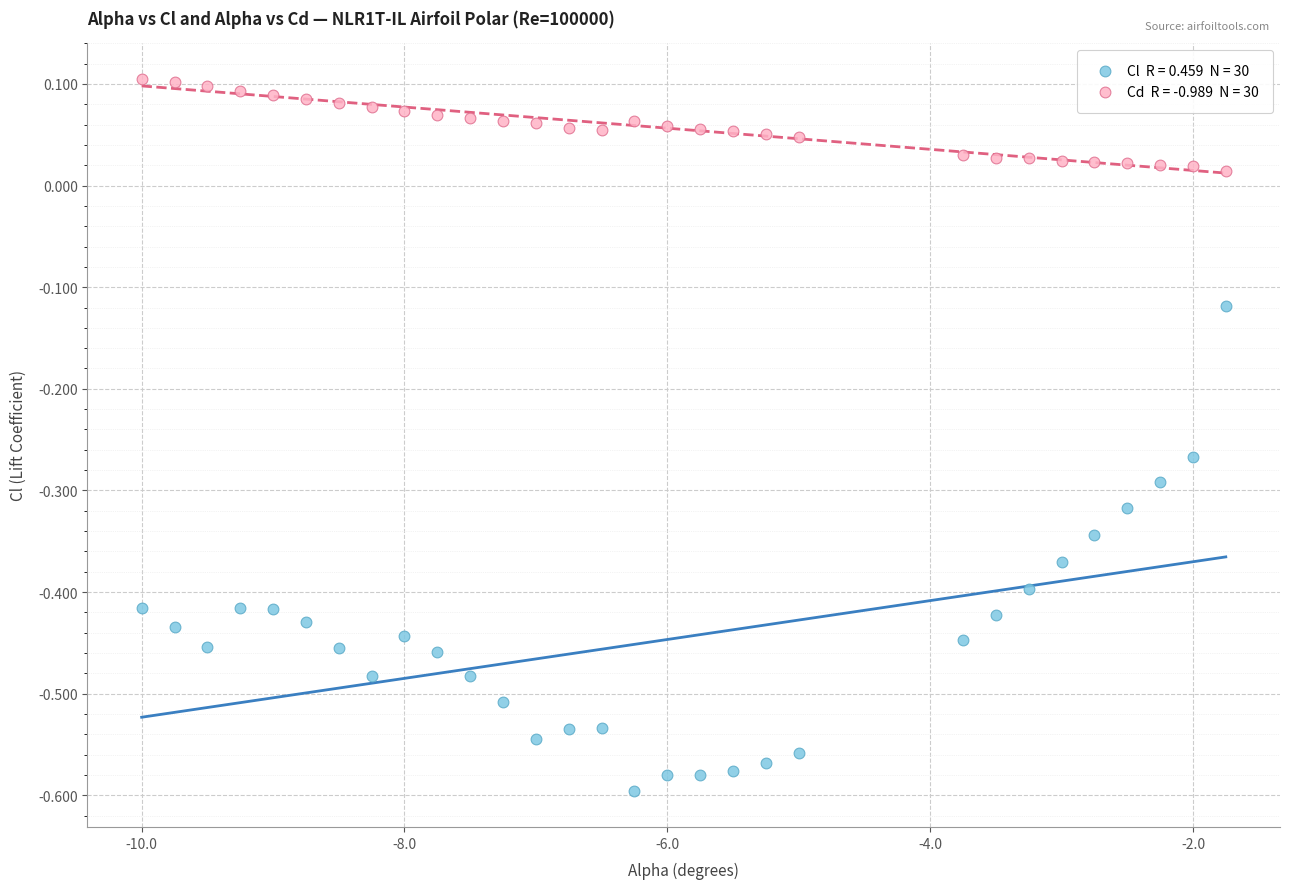

Across all data points, what is the range of Y values (max minus min)?

0.7